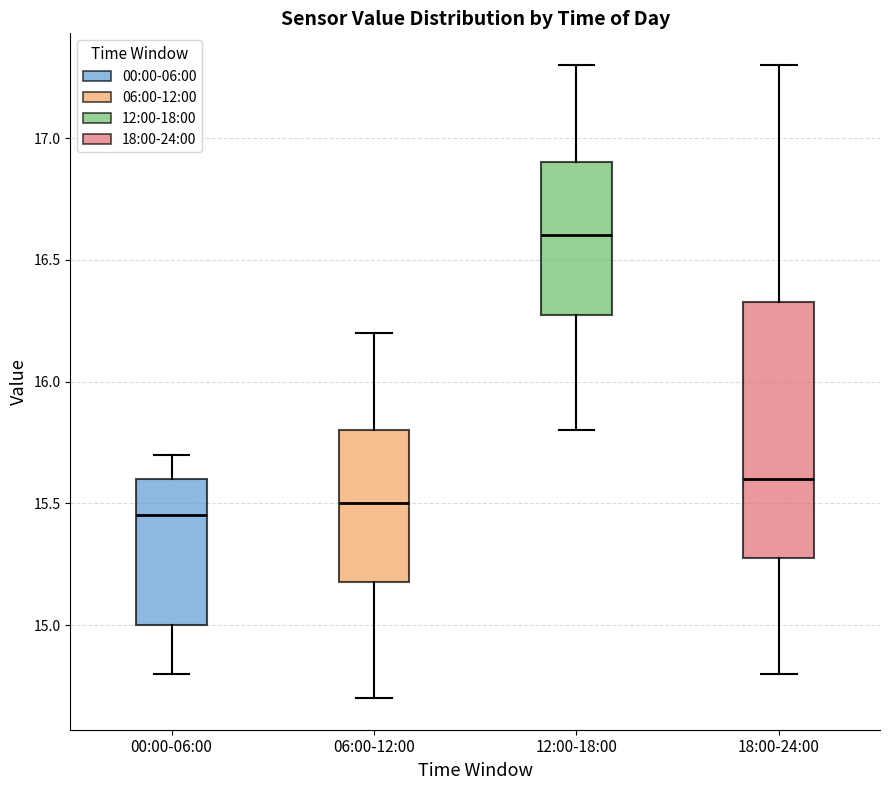

Reading left to right, read every box against the y-axis: the position of its median line, the range the box covers, and the ends of its whiskers. The values are not printed on the chart, so give them approximately, as read against the axis.

00:00-06:00: median 15.45, box 15.00 to 15.60, whiskers 14.80 to 15.70
06:00-12:00: median 15.50, box 15.20 to 15.80, whiskers 14.70 to 16.20
12:00-18:00: median 16.60, box 16.30 to 16.90, whiskers 15.80 to 17.30
18:00-24:00: median 15.60, box 15.30 to 16.35, whiskers 14.80 to 17.30